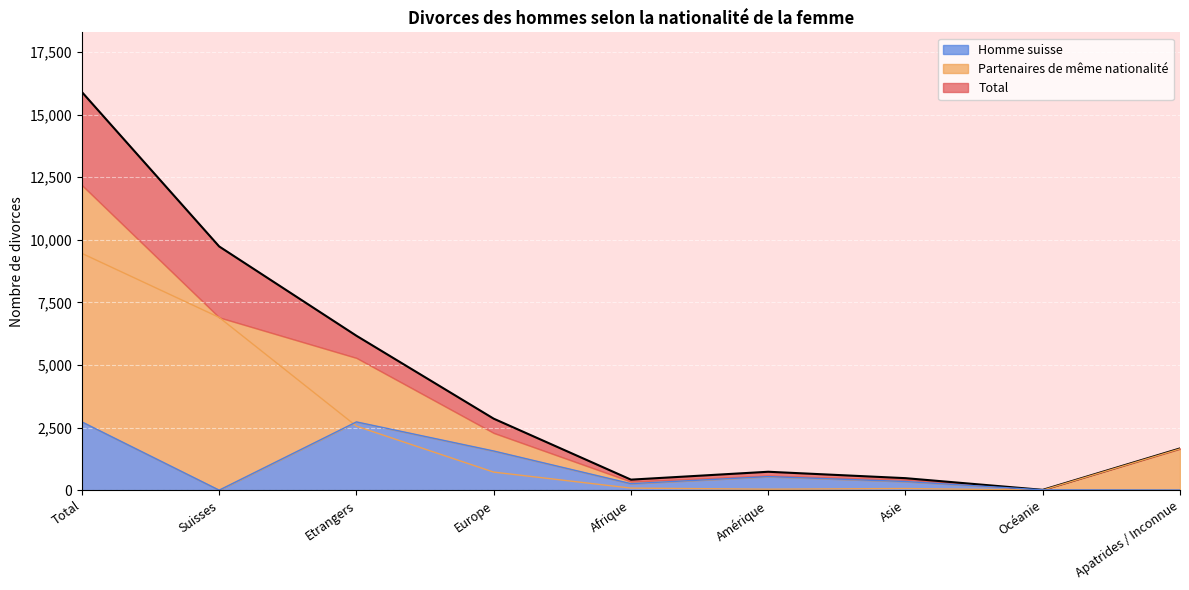

What is the difference between the maximum and second lowest values in the Partenaires de même nationalité series?

9420